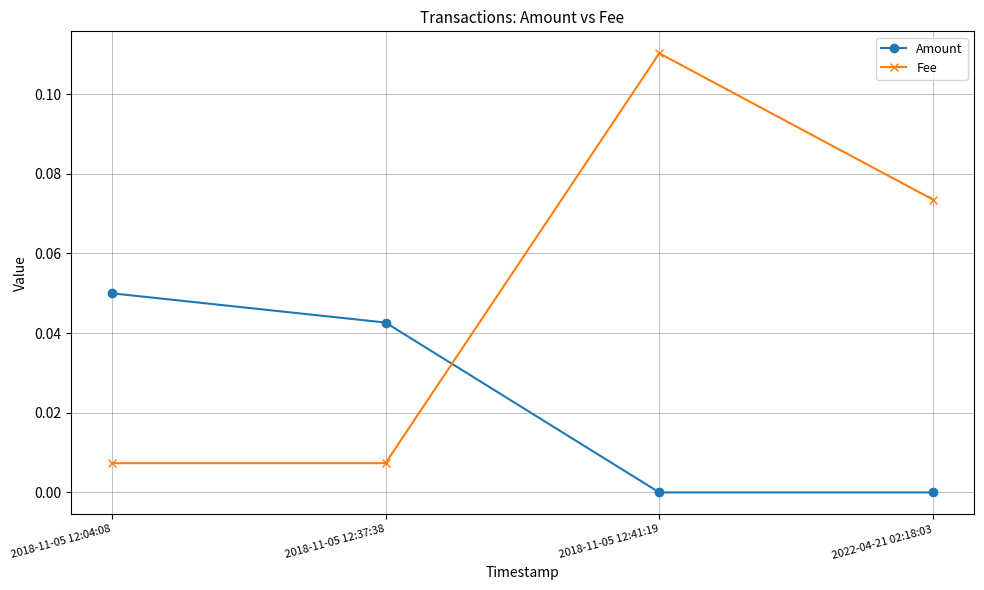

At which category does Amount reach its first local valley?

2018-11-05 12:41:19